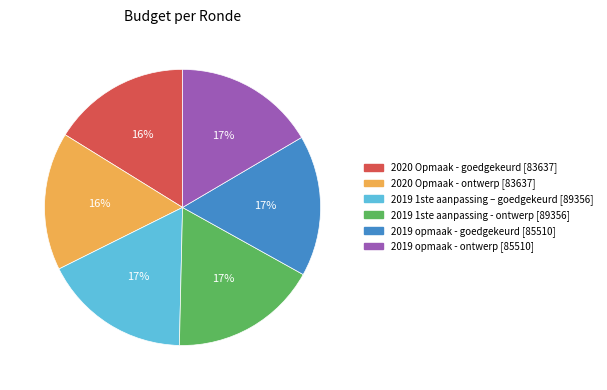

How many slices are in this pie chart?

6